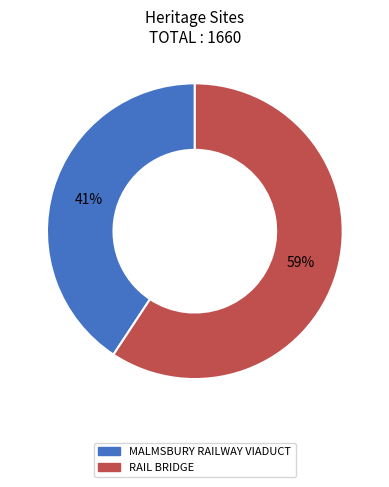

Is there a majority slice in this chart?

Yes